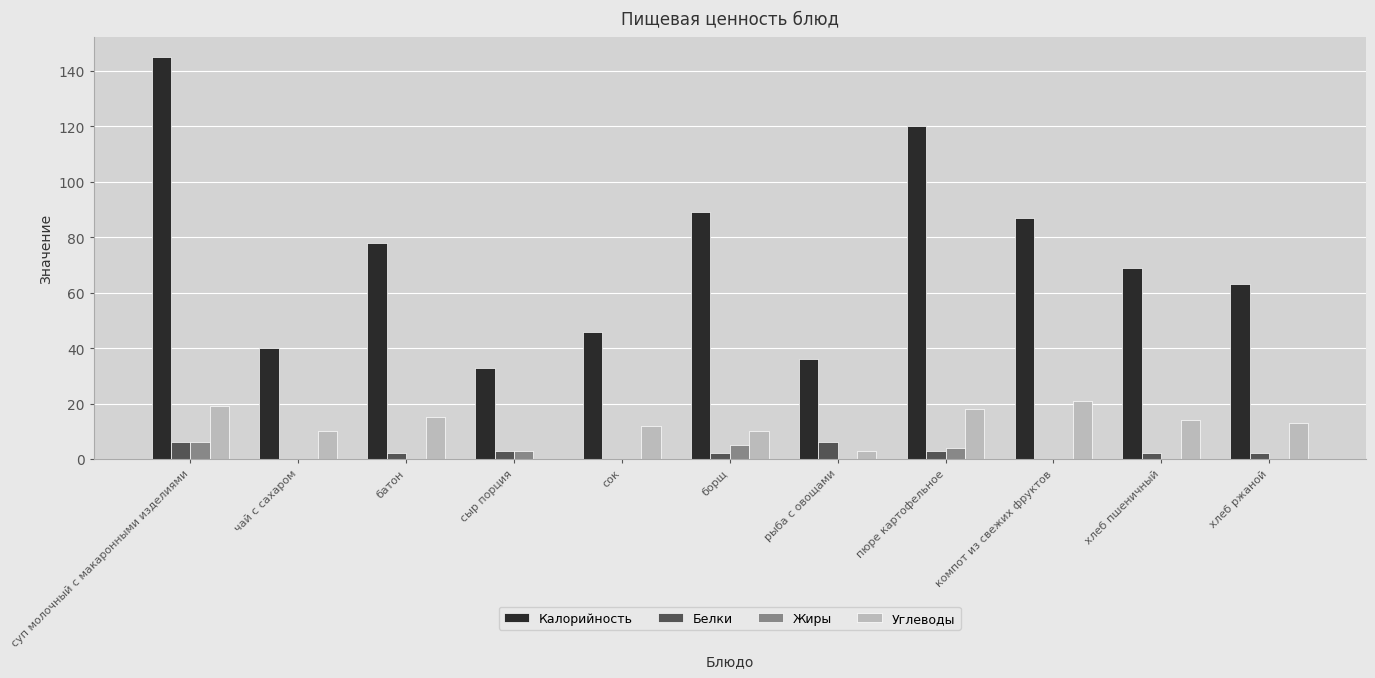

The value of Углеводы at чай с сахаром is 5. True or false?

False